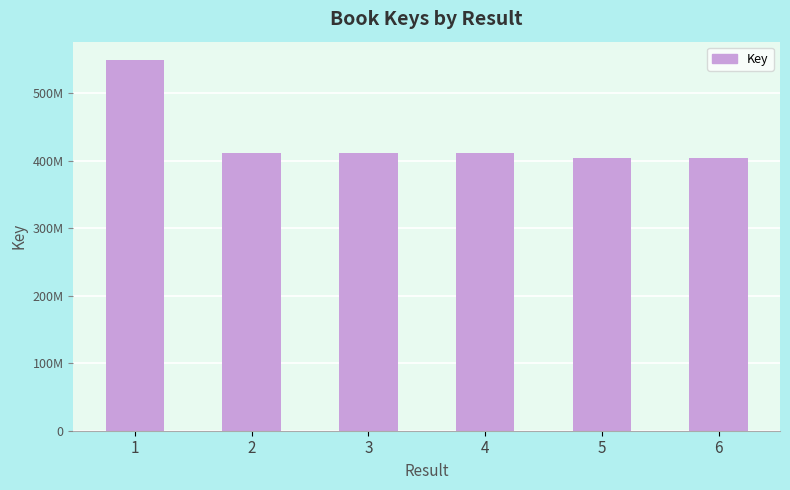

Reading left to right, extract all data points from this chart.

549302181	411762922	412286954	411764163	404392791	404689411